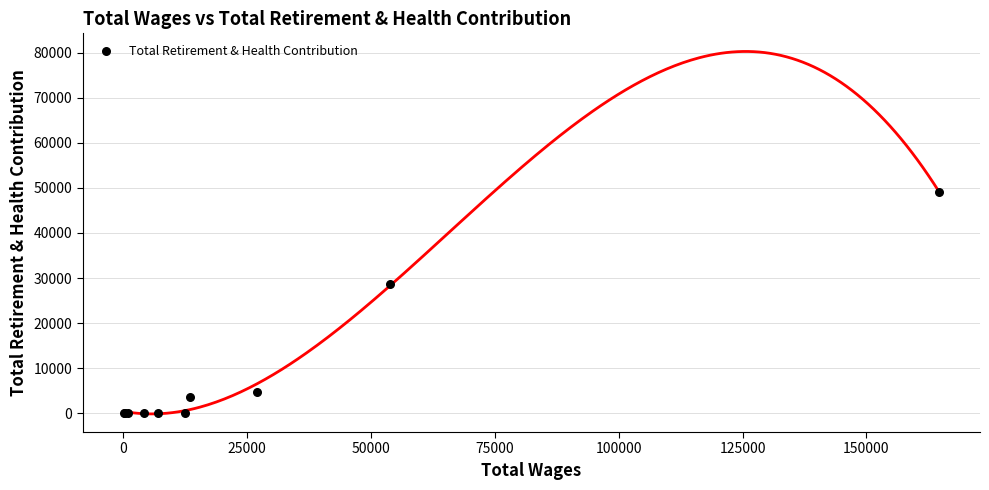

What Y value in the scatter plot is closest to 24550?

28685